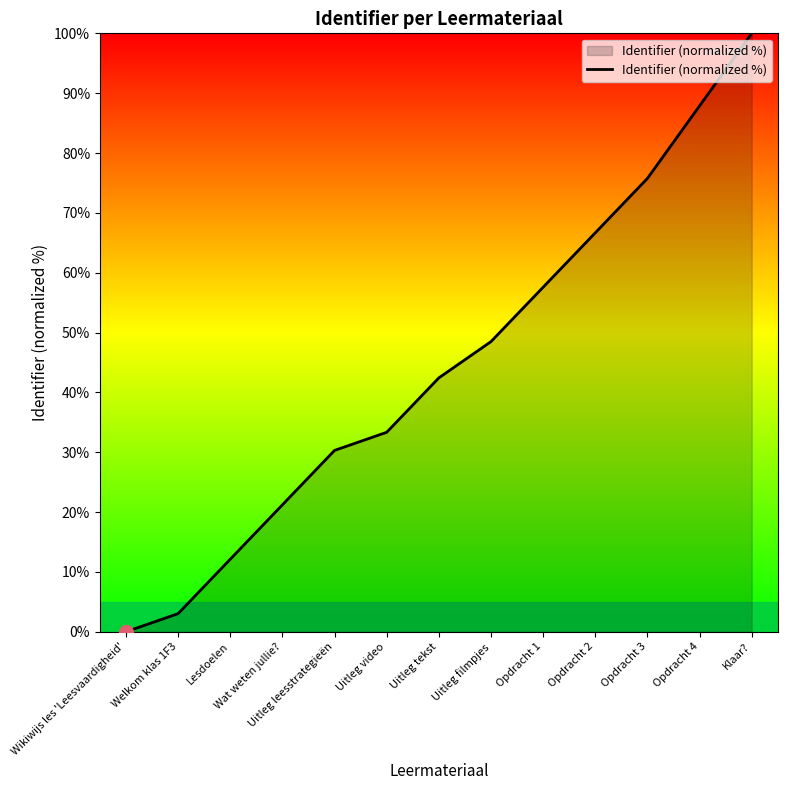

What is the difference between the maximum and minimum values?

100.0